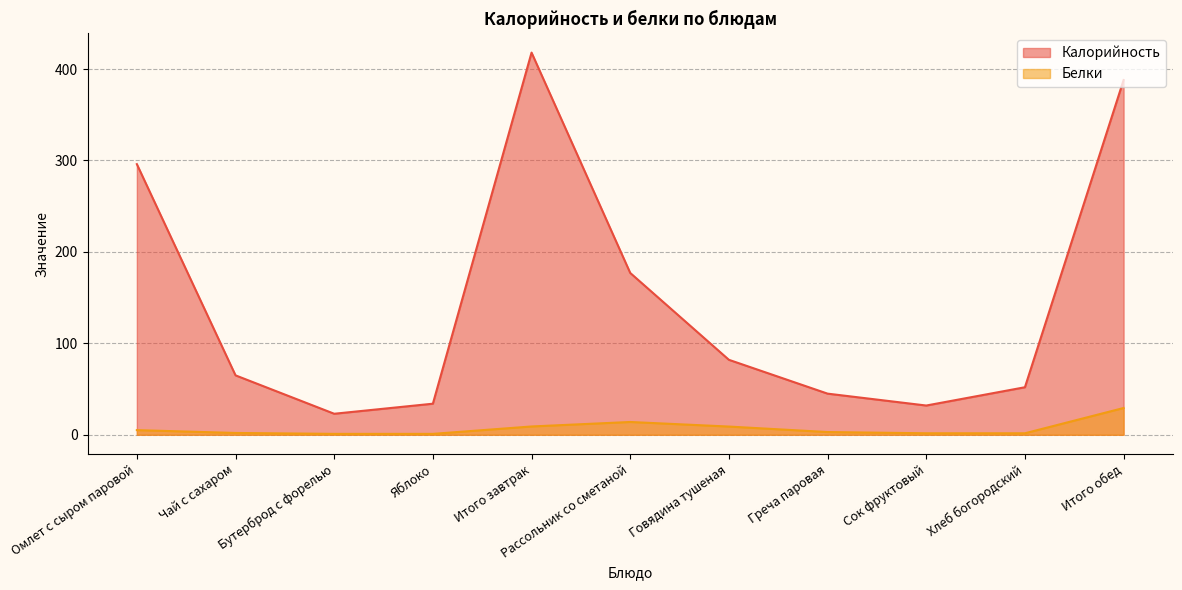

At which category does the chart reach its peak across all series?

Итого завтрак